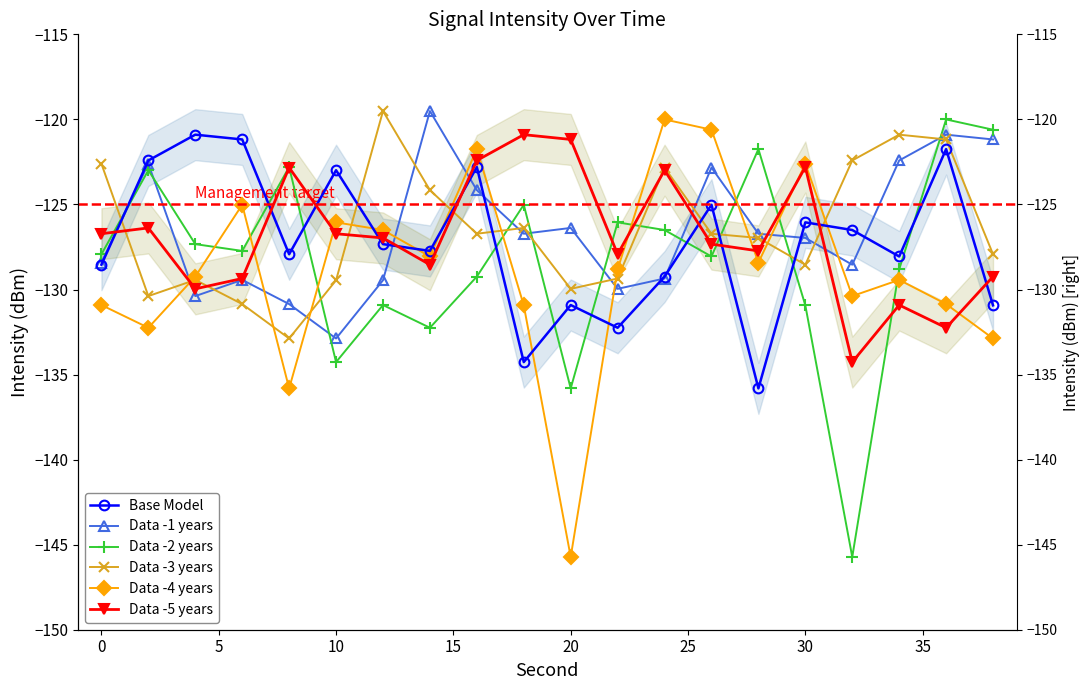

How many interior local peaks does the Data -1 years series have?

6